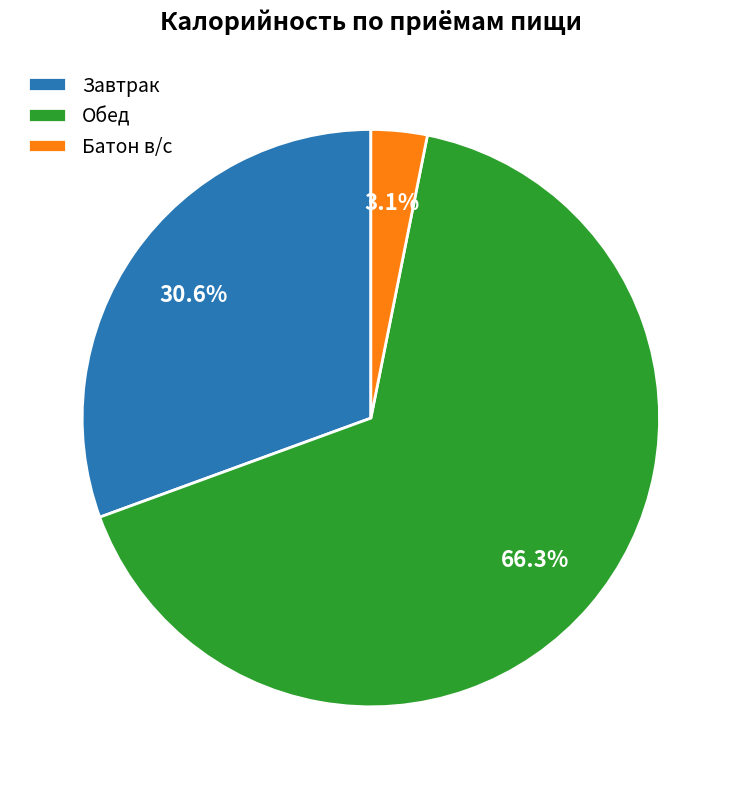

Which has a higher value, Обед or Завтрак?

Обед